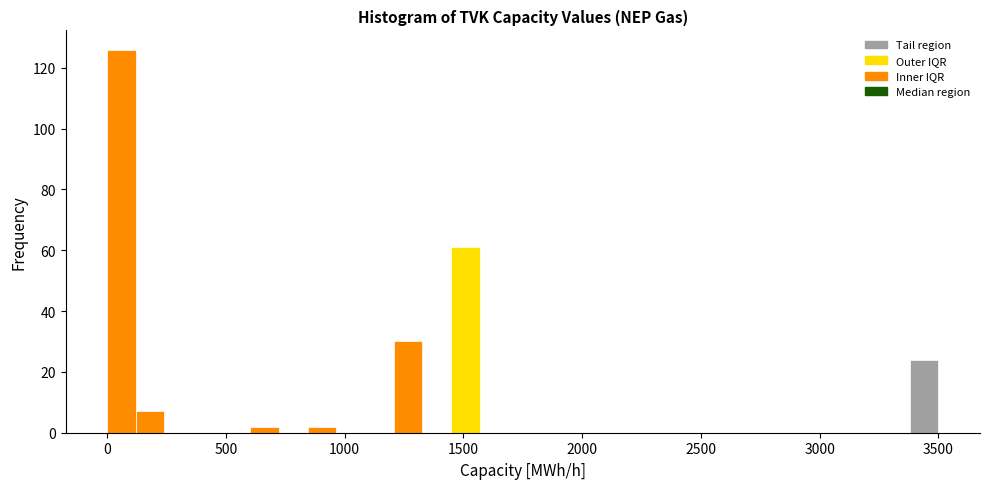

Around what value on the x-axis is the tallest bar? Give the approximate position of its centre, as read against the axis.

50